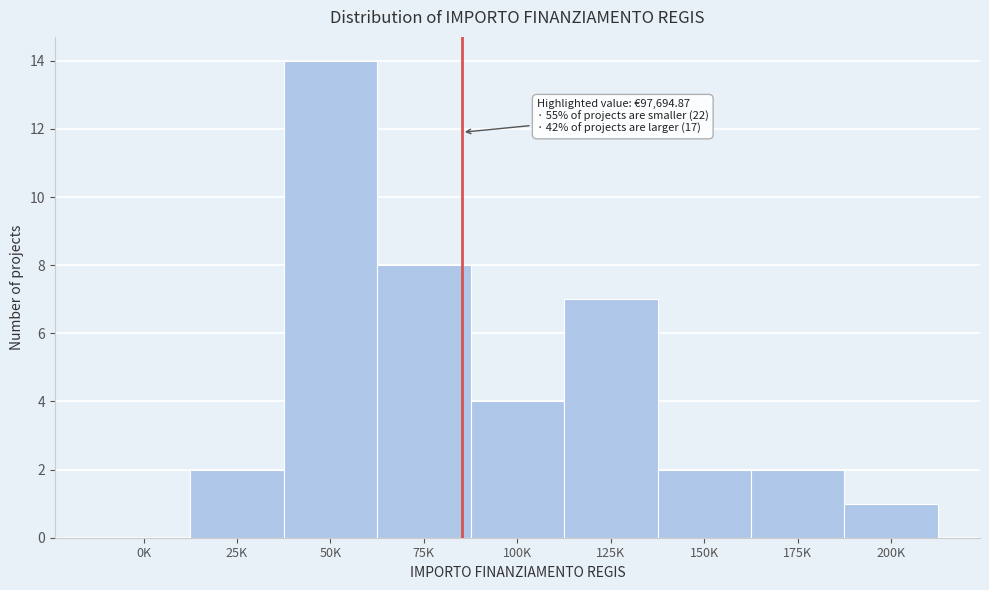

Reading right to left, list all the values displayed in this chart.

200K=1	175K=2	150K=2	125K=7	100K=4	75K=8	50K=14	25K=2	0K=0